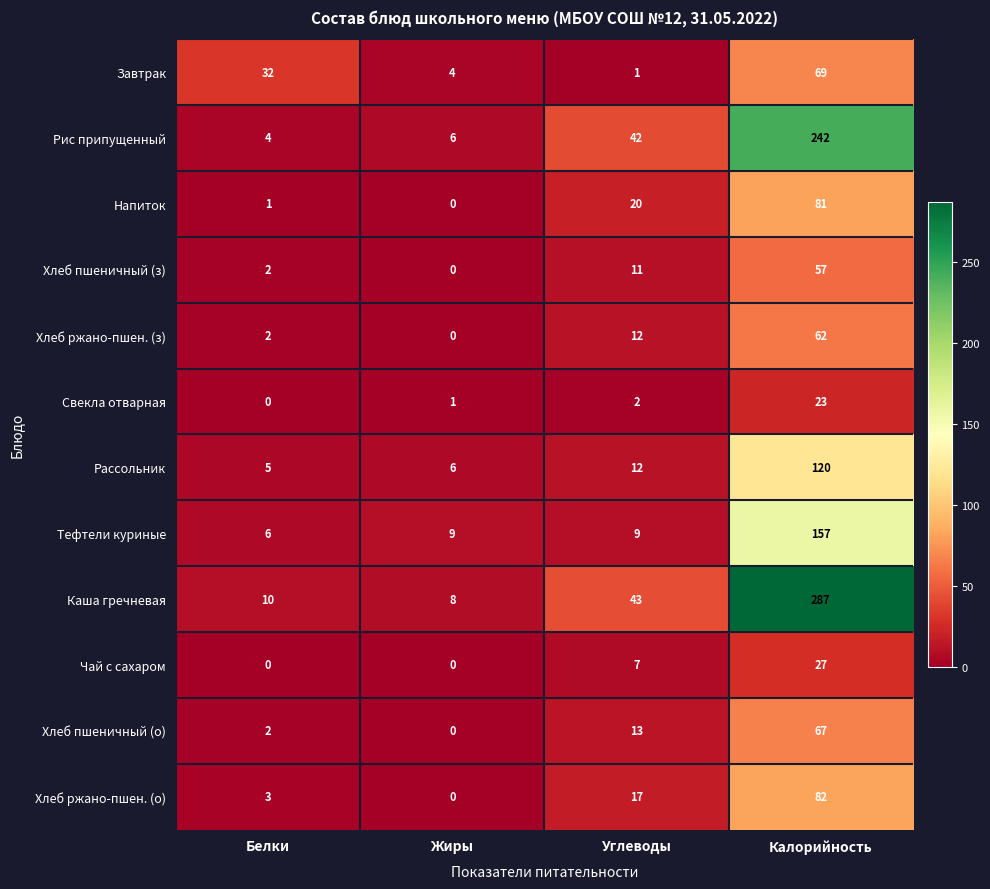

Is it true that Хлеб ржано-пшен. (з) equals 18 at Углеводы?

False